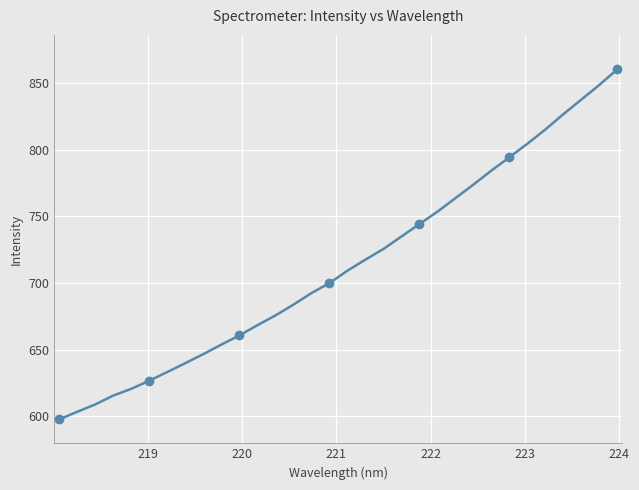

Reading left to right, what are all the values shown in this chart?

597.6	603.3	608.8	615.4	620.5	626.6	633.1	639.8	646.5	653.7	660.5	668.2	675.5	683.6	692.3	699.8	709.1	717.4	725.4	734.8	744.1	753.4	763.5	773.7	784.2	794.2	804.4	815.0	826.5	837.5	848.4	860.2